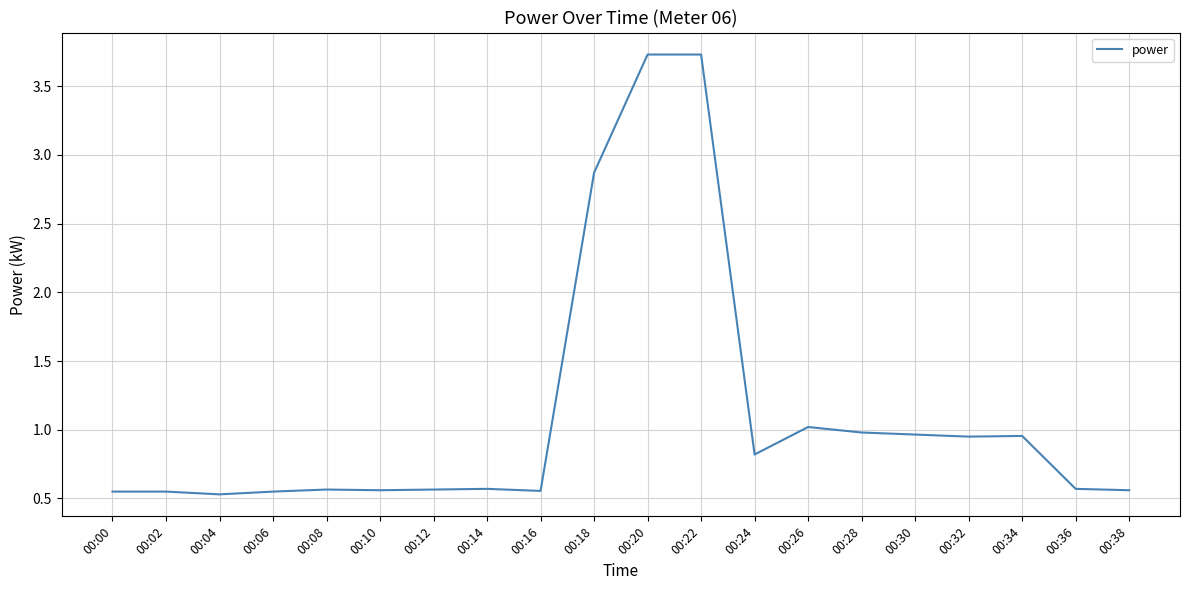

True or false: the data shows 0.5 at 00:04.

True